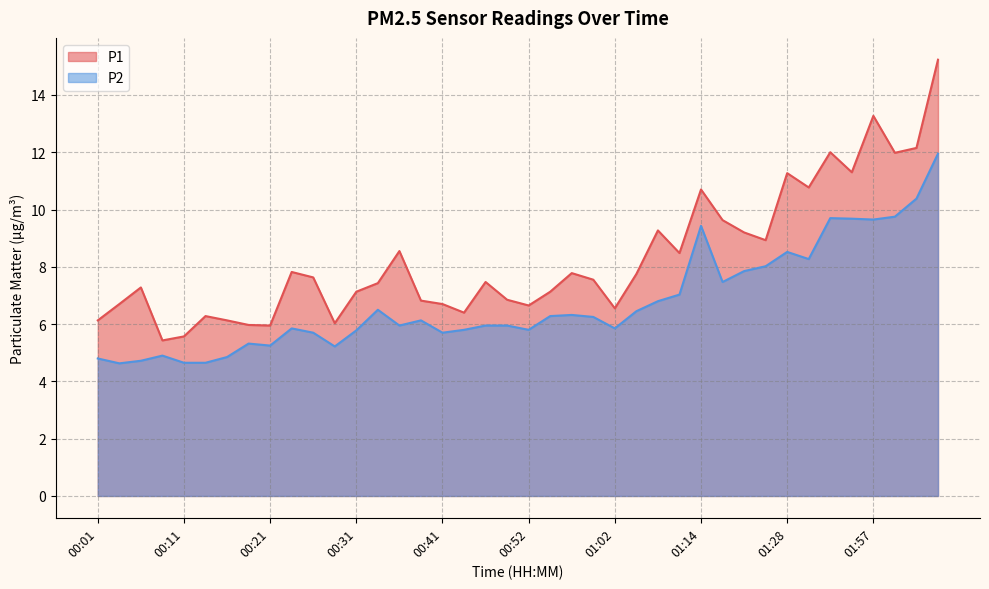

How many lines are shown in the chart?

2